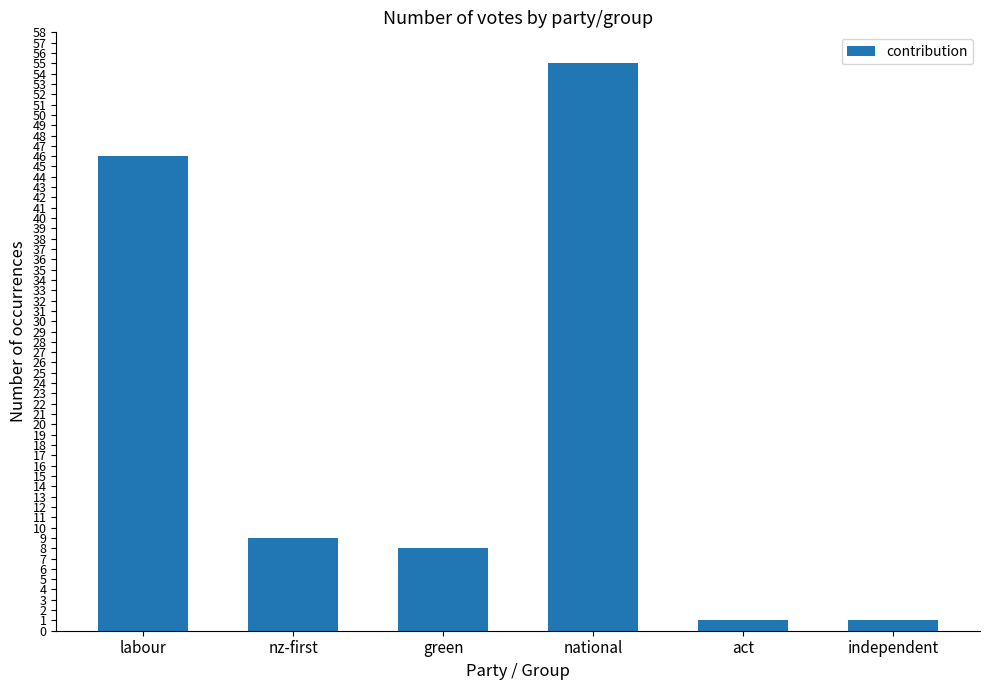

What is the ratio of the value at nz-first to the value at independent?

9.0